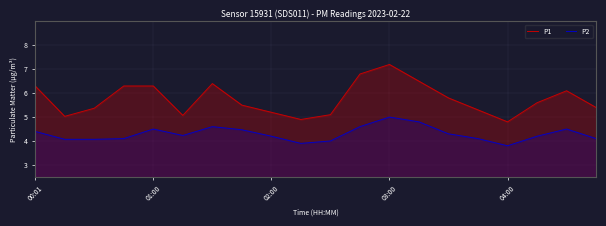

Rank the series by their maximum value, from lowest to highest.

P2, P1